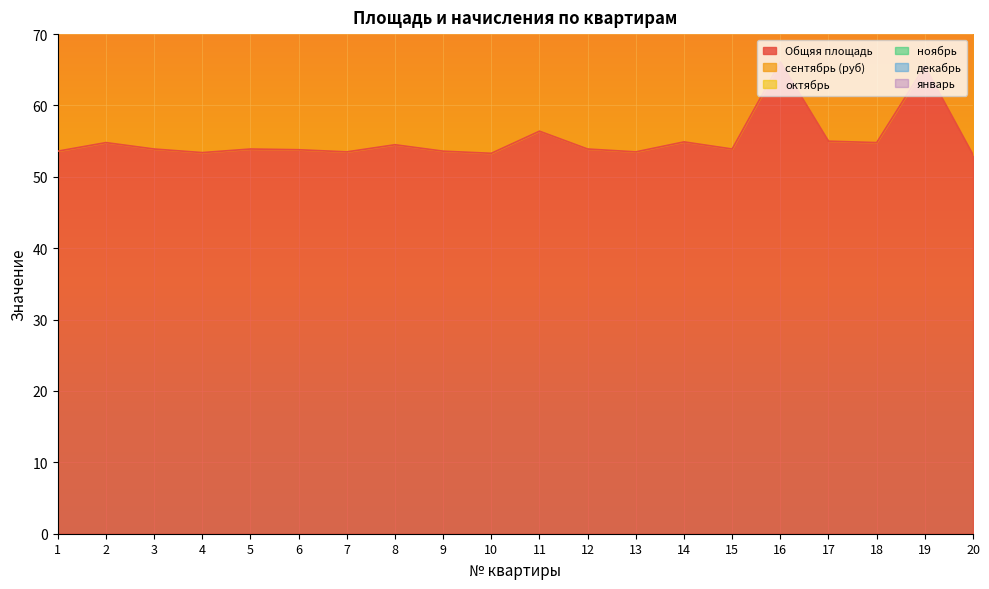

True or false: январь and сентябрь (руб) cross at least once.

False